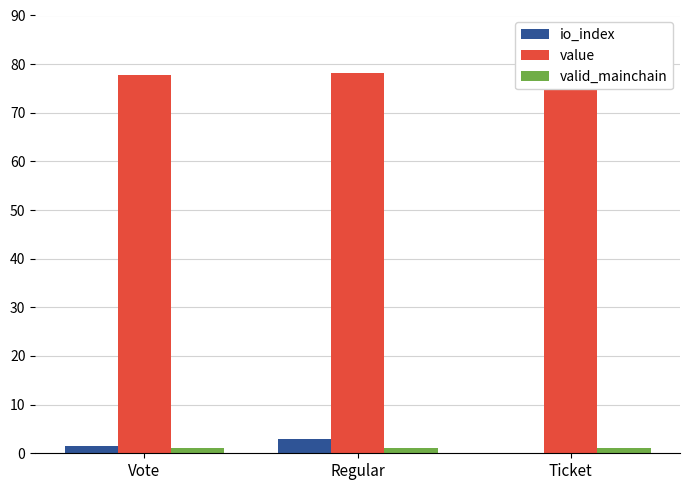

What is the label of the 1st bar from the left?

Vote